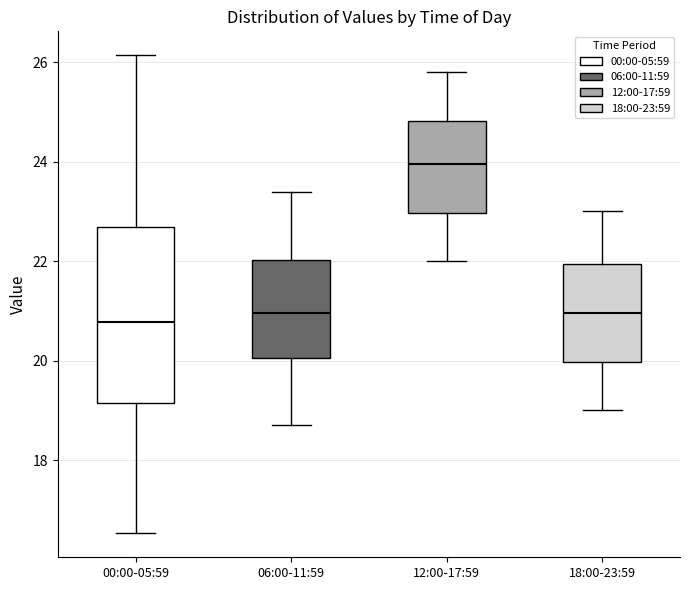

Which box is the tallest, from its lower edge to its upper edge?

00:00-05:59